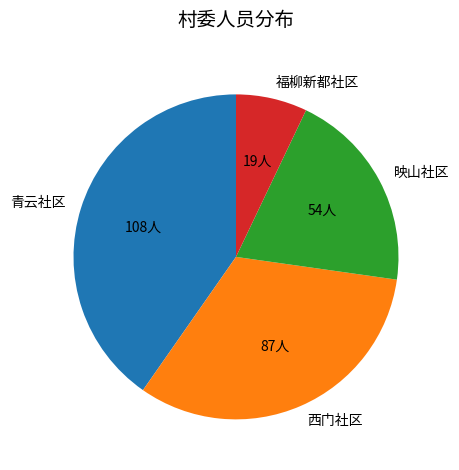

Is 映山社区 the majority of the pie?

No